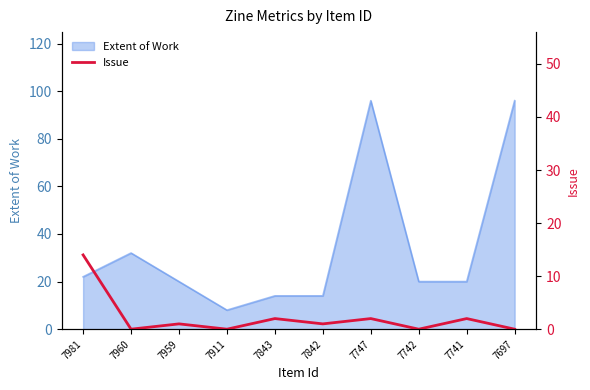

Reading right to left, extract all data points from this chart.

7697=0	7741=2	7742=0	7747=2	7842=1	7843=2	7911=0	7959=1	7960=0	7981=14